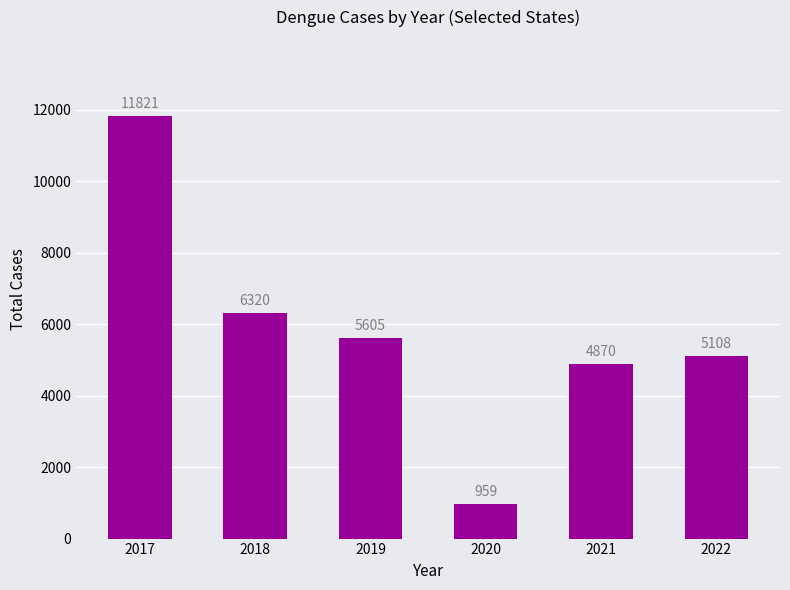

At which label is the value closest to 6390?

2018